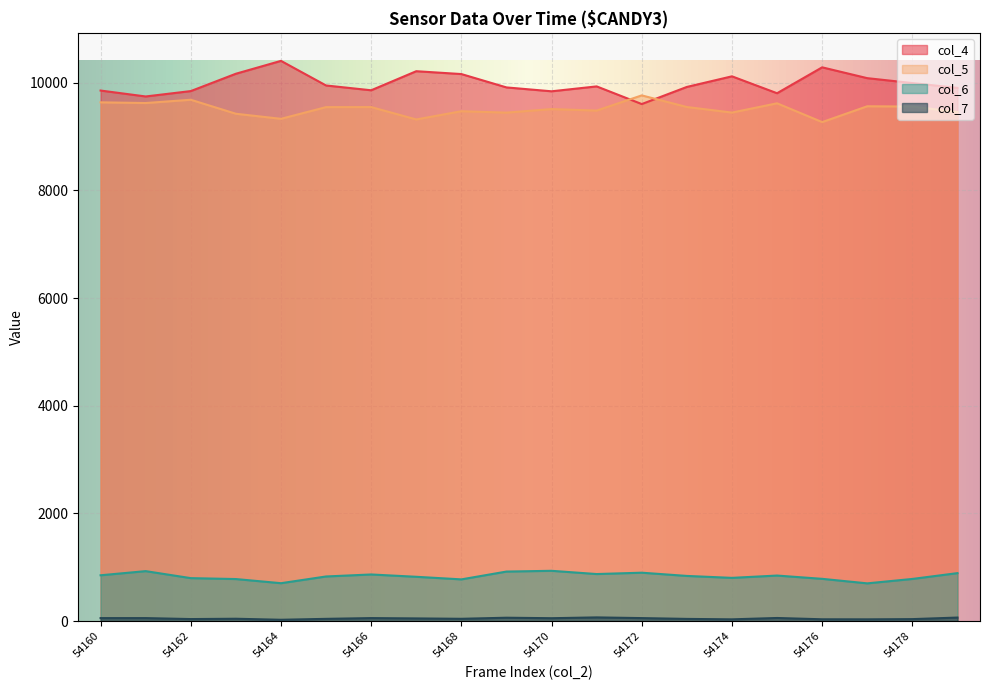

What is the difference between the second highest and minimum values in the col_6 series?

227